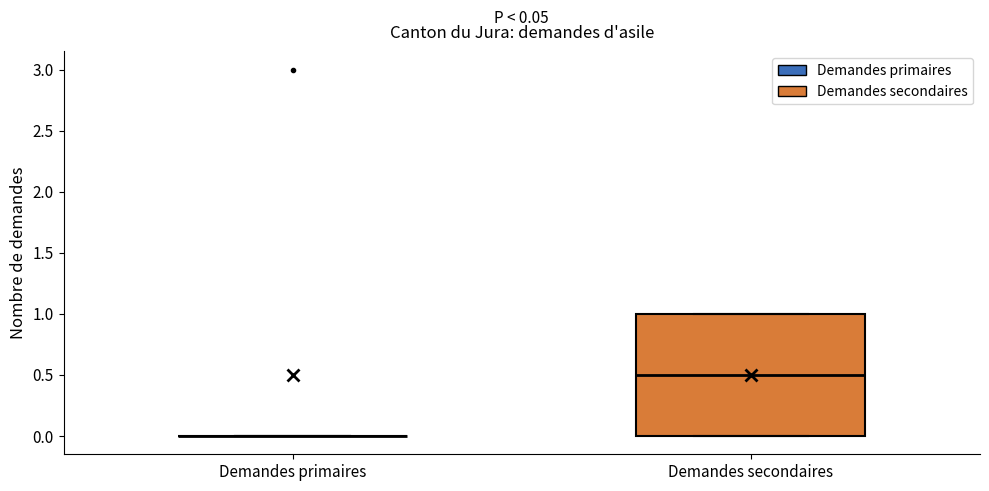

Comparing the boxes themselves (not the whiskers), which one is the tallest?

Demandes secondaires